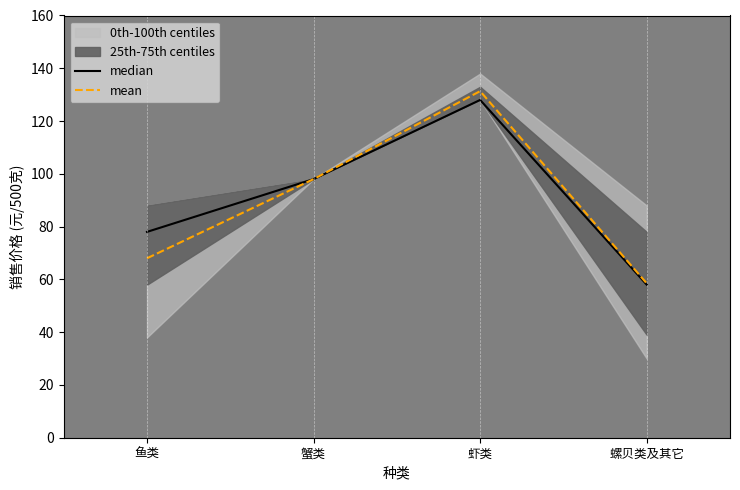

Rank the series by their maximum value, from lowest to highest.

median, mean